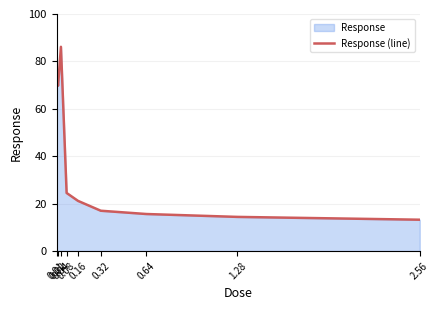

At which category does the chart reach its minimum across all series?

2.56